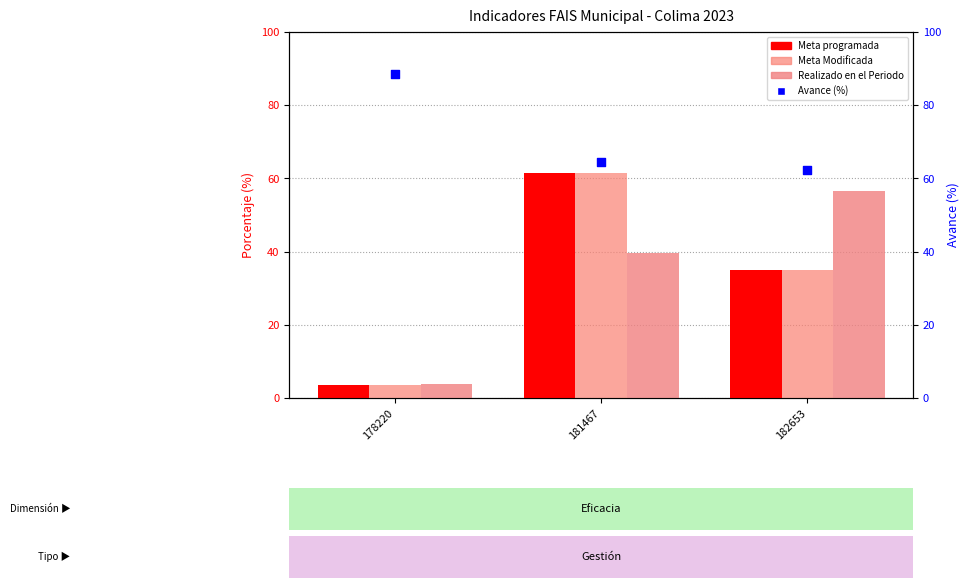

What is the total value across all series at 182653?

188.8